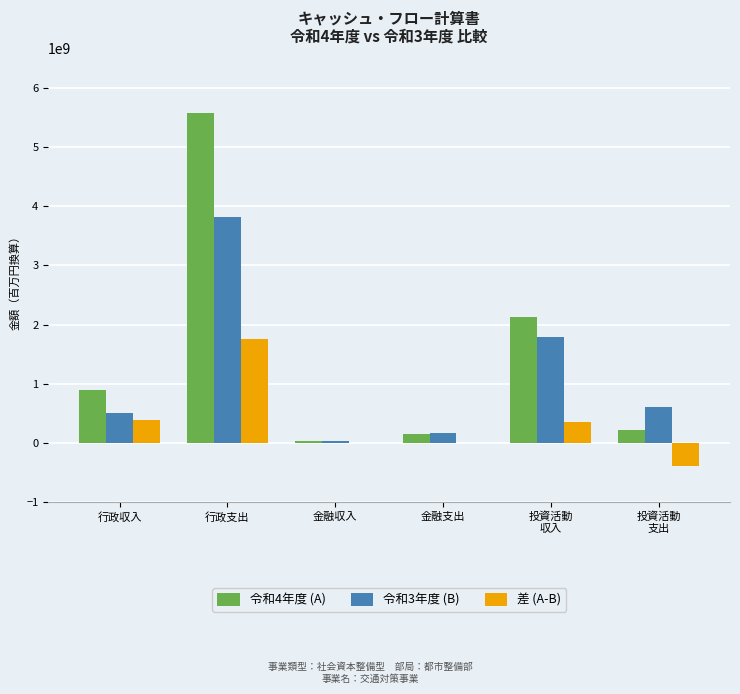

At which category is the sum across all series the highest?

行政支出